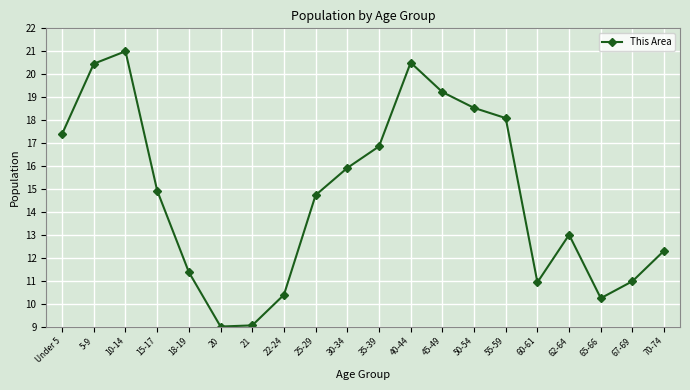

At which category does the chart reach its peak across all series?

10-14